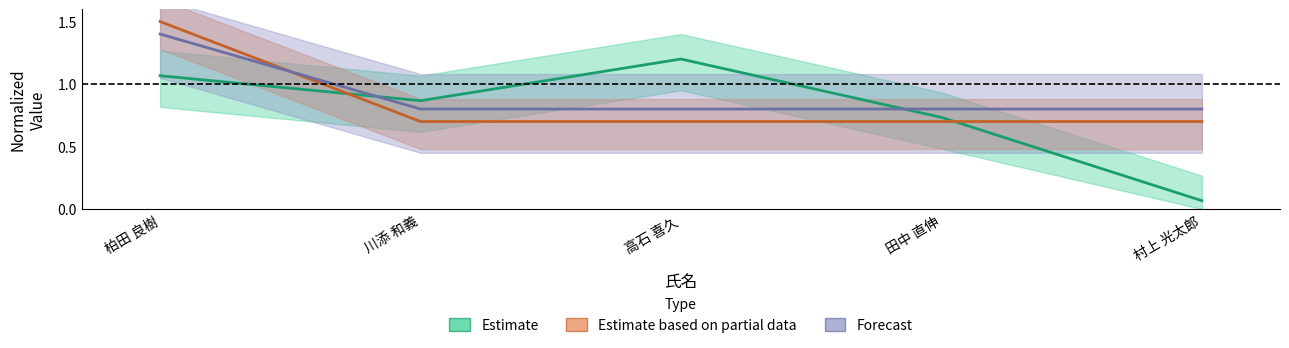

What is the greatest value displayed?

1.5